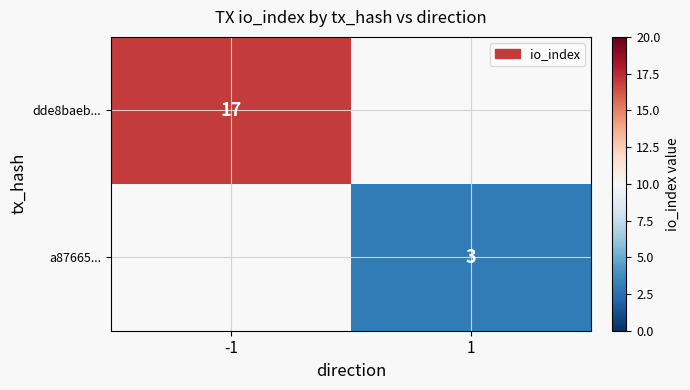

Is it true that a87665... equals 5 at 1?

False